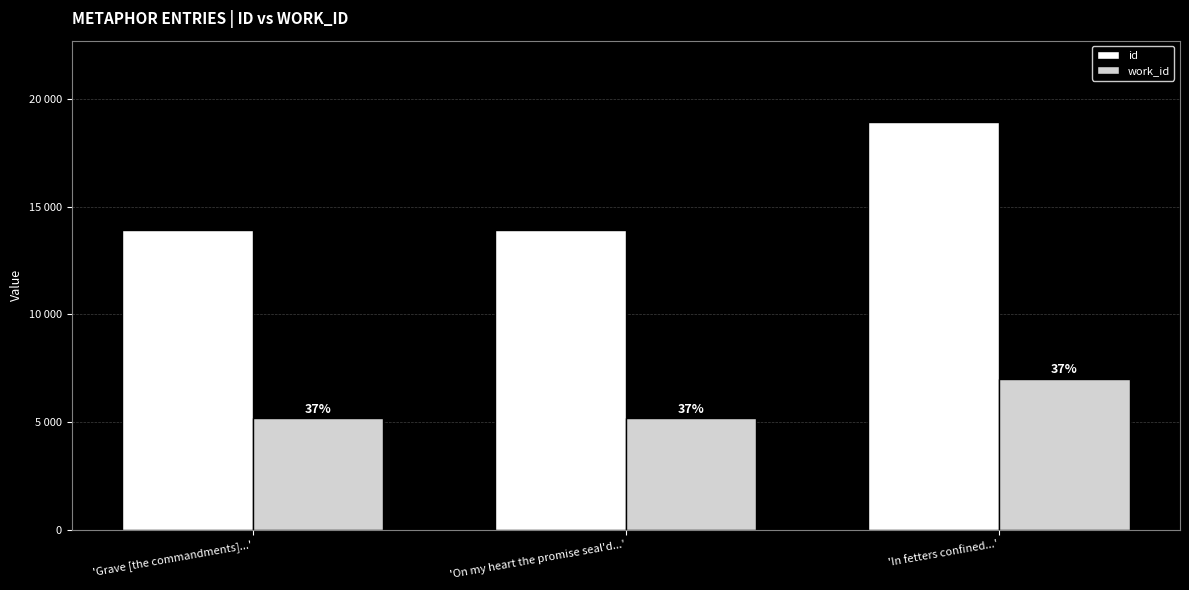

What is the difference between the work_id values at 'On my heart the promise seal'd...' and 'In fetters confined...'?

1843